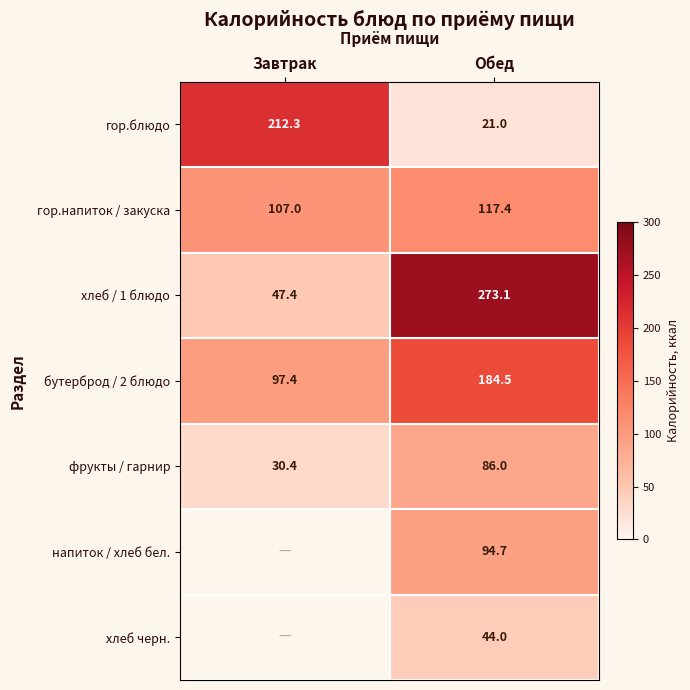

At Обед, list the series in order from smallest to largest.

гор.блюдо, хлеб черн., фрукты / гарнир, напиток / хлеб бел., гор.напиток / закуска, бутерброд / 2 блюдо, хлеб / 1 блюдо